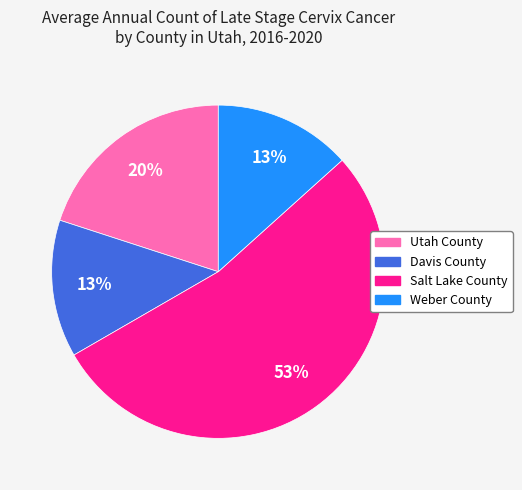

Which slice is the largest?

Salt Lake County